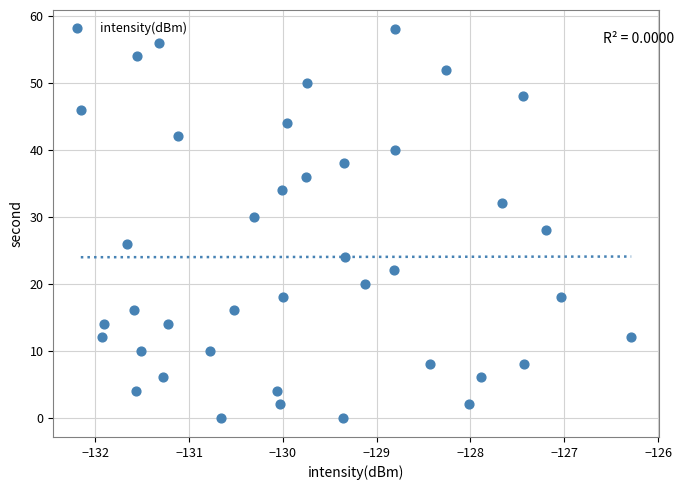

What is the range of Y values (max minus min)?

58